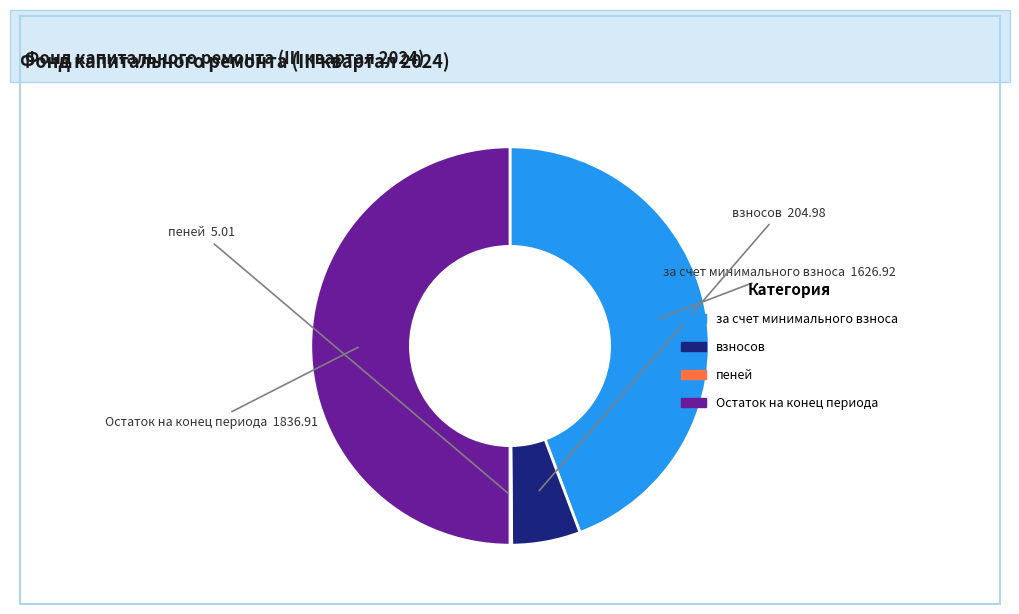

What is the ratio of the value at за счет минимального взноса to the value at взносов?

7.9